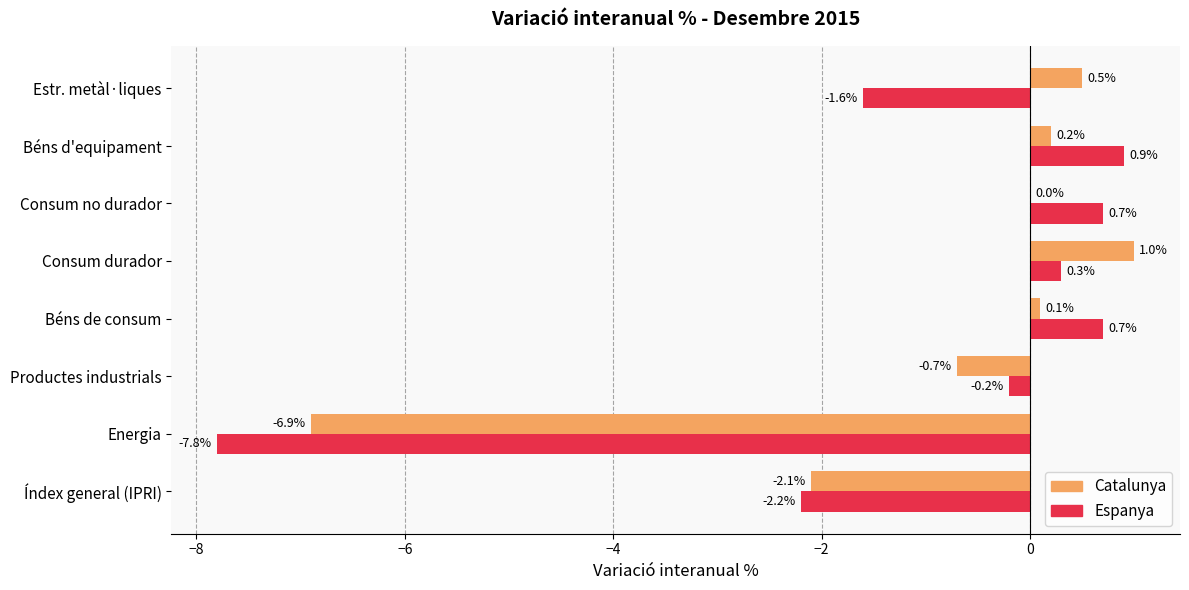

The value of Espanya at Béns d'equipament is 0.9. True or false?

True